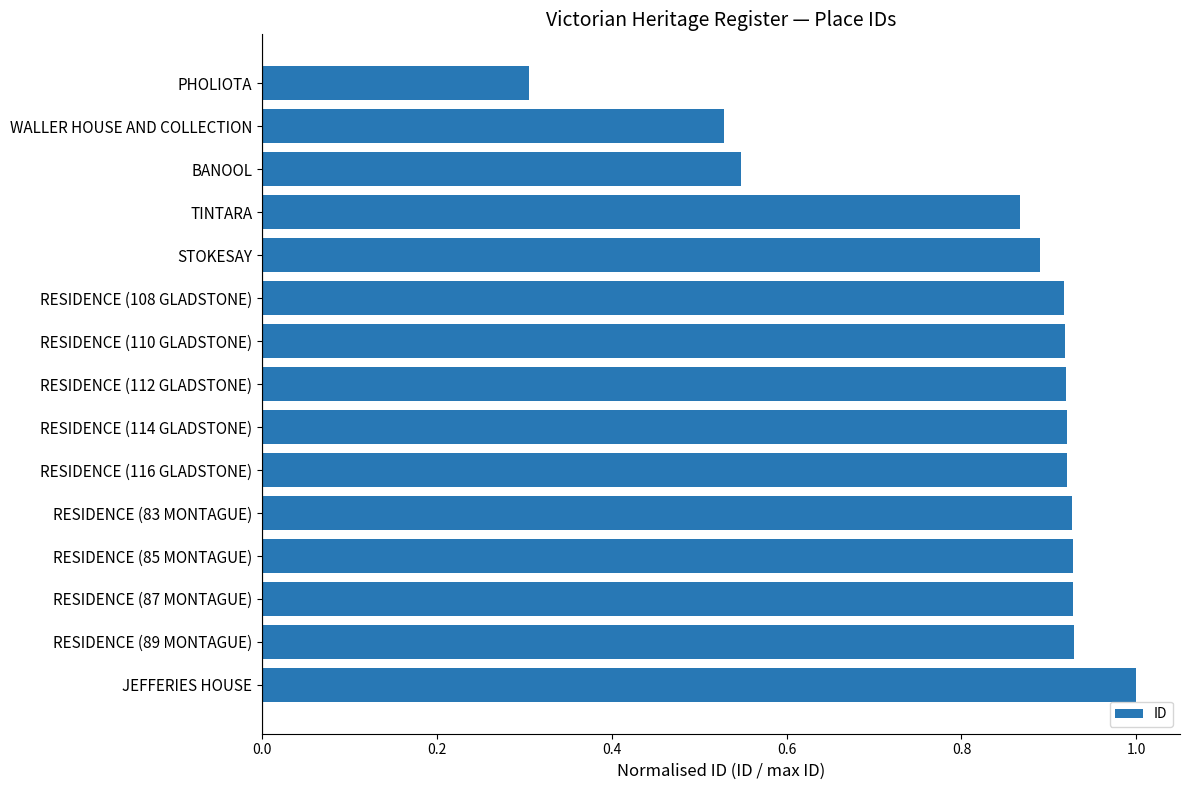

What position from the bottom is WALLER HOUSE AND COLLECTION?

14